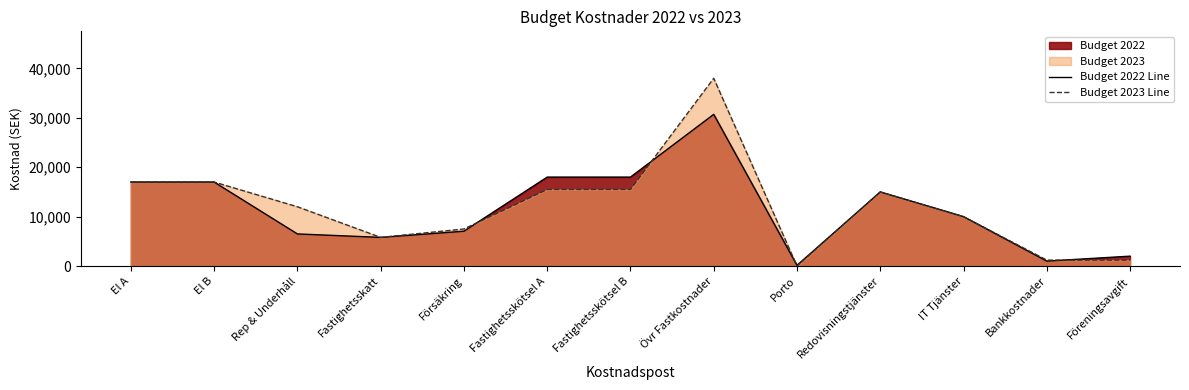

How many positive values does the Budget 2023 Line series have?

12